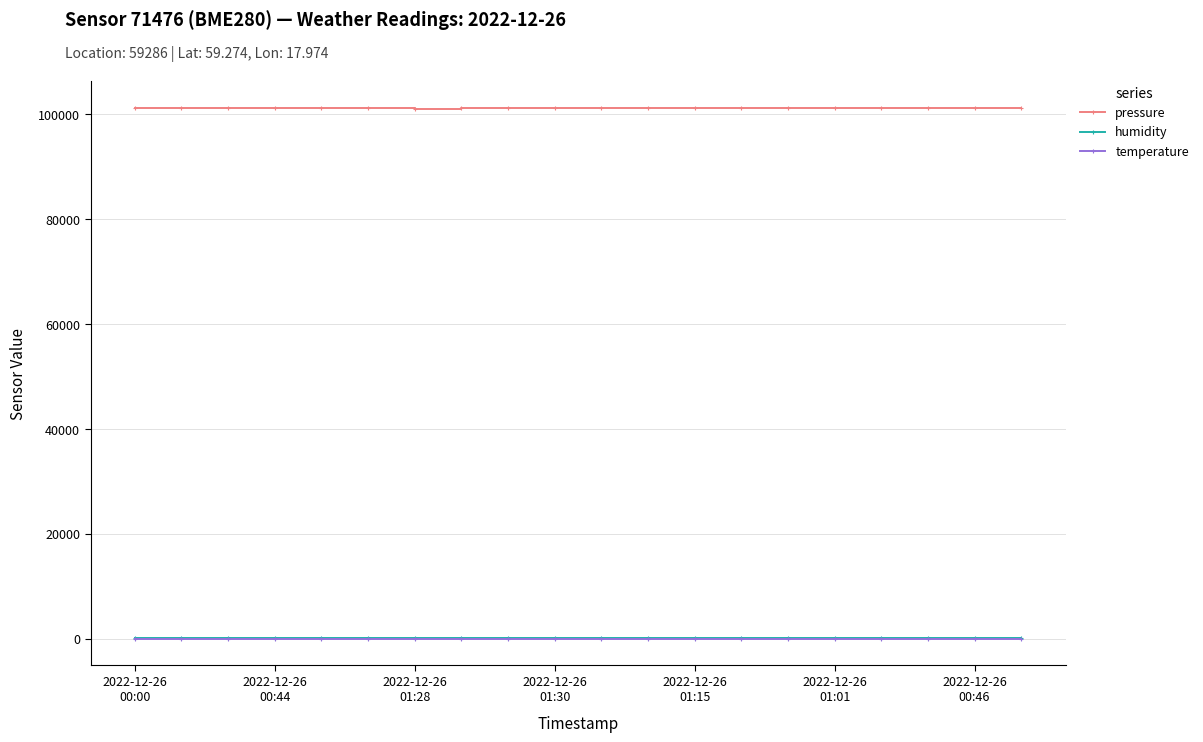

Which series has the widest spread of values?

pressure